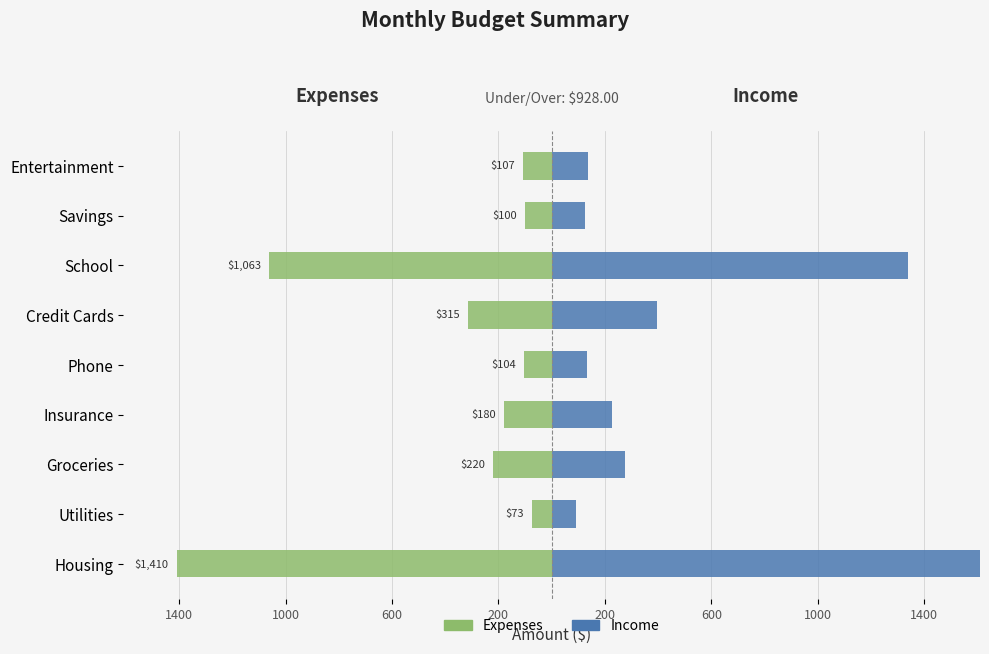

What value does the Income series have at Groceries?

277.2